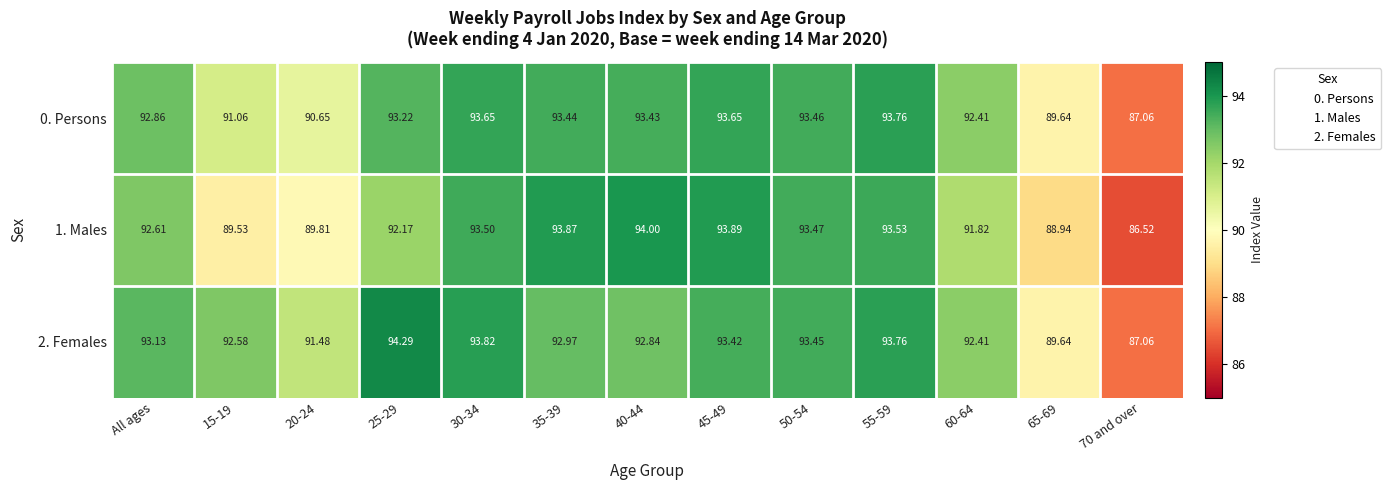

What is the spread (max minus min) of values at 65-69?

0.7